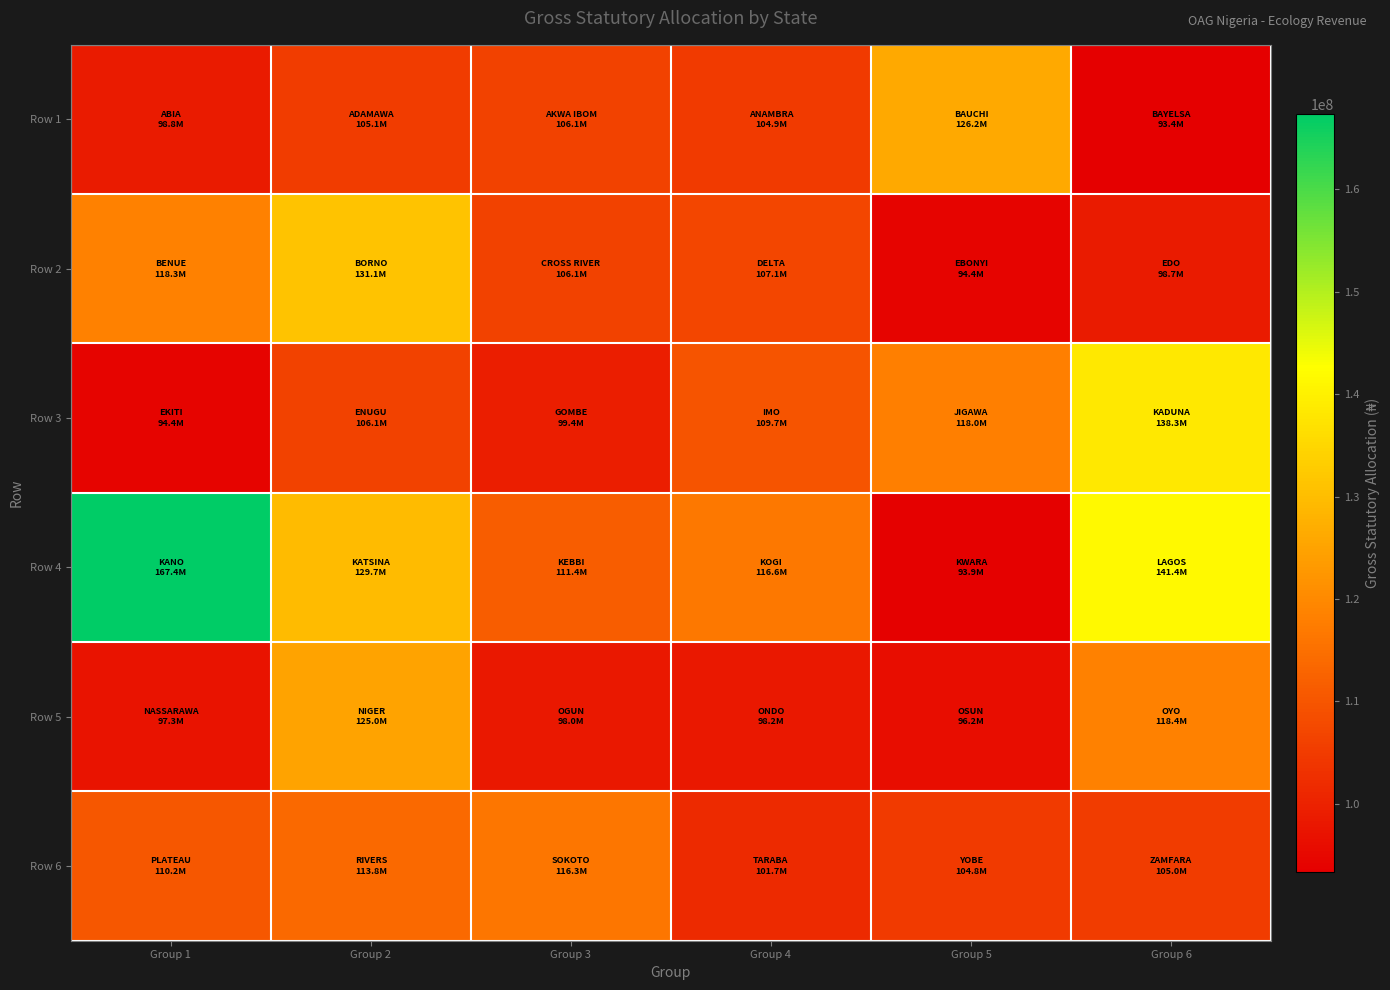

Reading left to right, extract all data points from this chart.

Row 1: Group 1=98813522.0	Group 2=105120594.8	Group 3=106097472.2	Group 4=104923663.7	Group 5=126226682.8	Group 6=93371867.6
Row 2: Group 1=118345674.9	Group 2=131110047.2	Group 3=106115566.2	Group 4=107147112.4	Group 5=94408582.9	Group 6=98672099.9
Row 3: Group 1=94355308.7	Group 2=106124724.7	Group 3=99397459.9	Group 4=109717340.7	Group 5=118011177.8	Group 6=138263820.7
Row 4: Group 1=167383747.8	Group 2=129717640.8	Group 3=111428100.6	Group 4=116631582.3	Group 5=93934636.2	Group 6=141366433.7
Row 5: Group 1=97316485.0	Group 2=124998692.1	Group 3=98039254.7	Group 4=98233481.4	Group 5=96242000.3	Group 6=118358750.7
Row 6: Group 1=110195897.3	Group 2=113806287.0	Group 3=116299693.7	Group 4=101650791.4	Group 5=104788917.0	Group 6=105012086.8